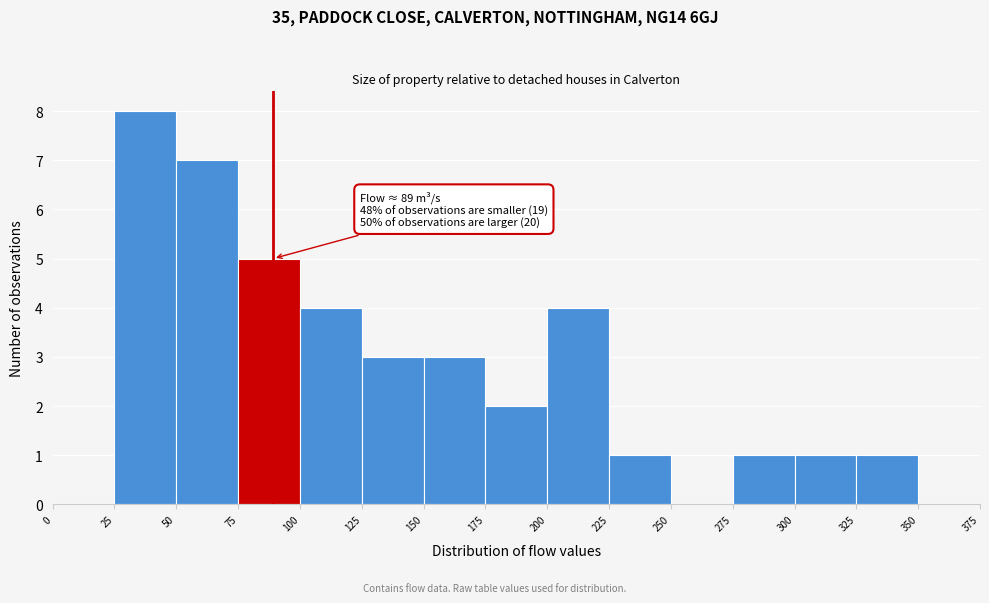

Which range on the x-axis has the tallest bar?

25 to 50